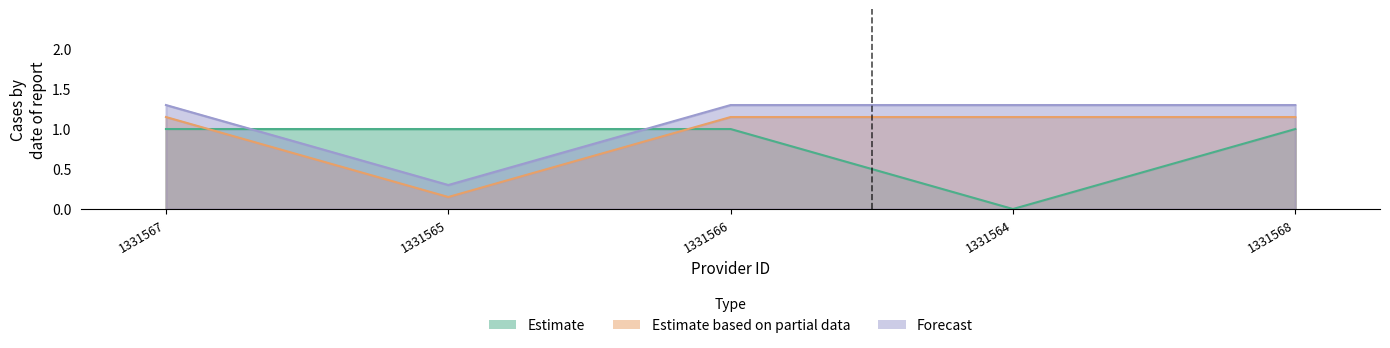

What are all the series names shown in the legend?

Estimate, Estimate based on partial data, Forecast